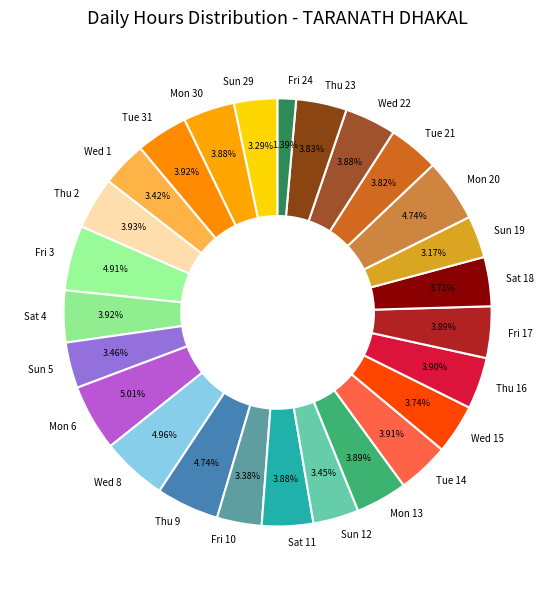

What percentage is NOT represented by Thu 9?

95.3%